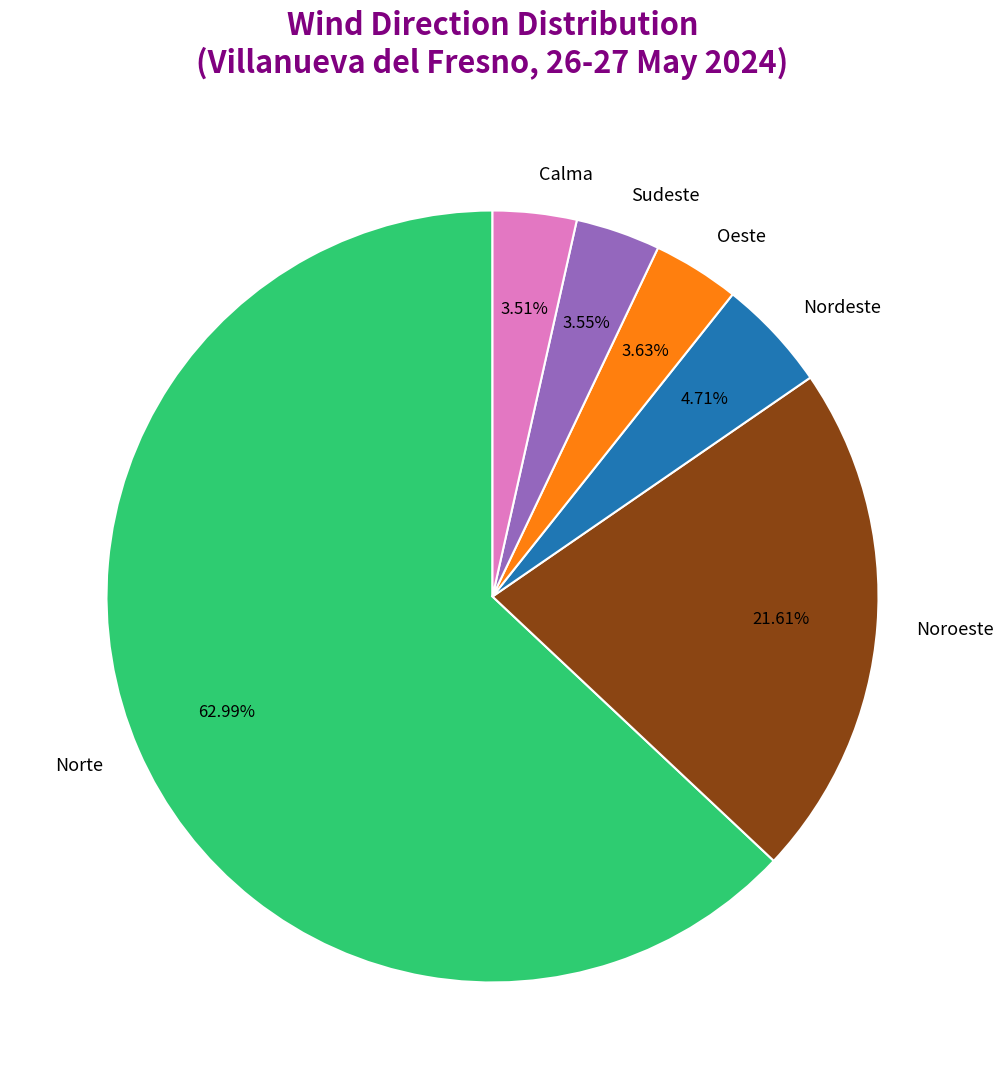

Which slice is the largest?

Norte